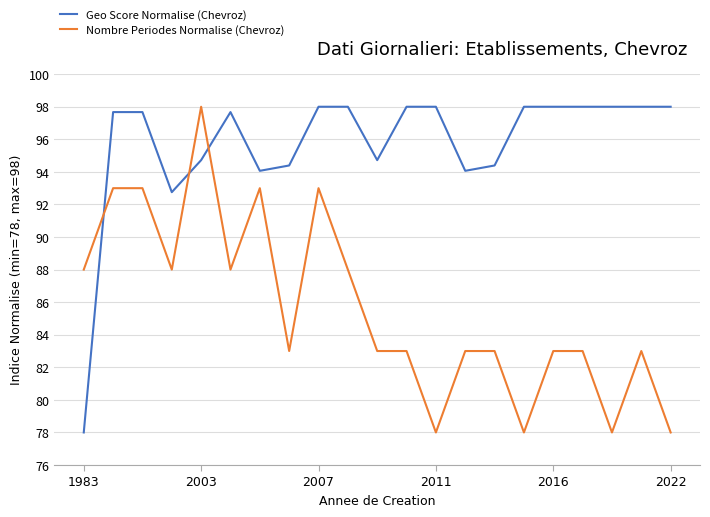

At how many categories does at least one series exceed 81?

21